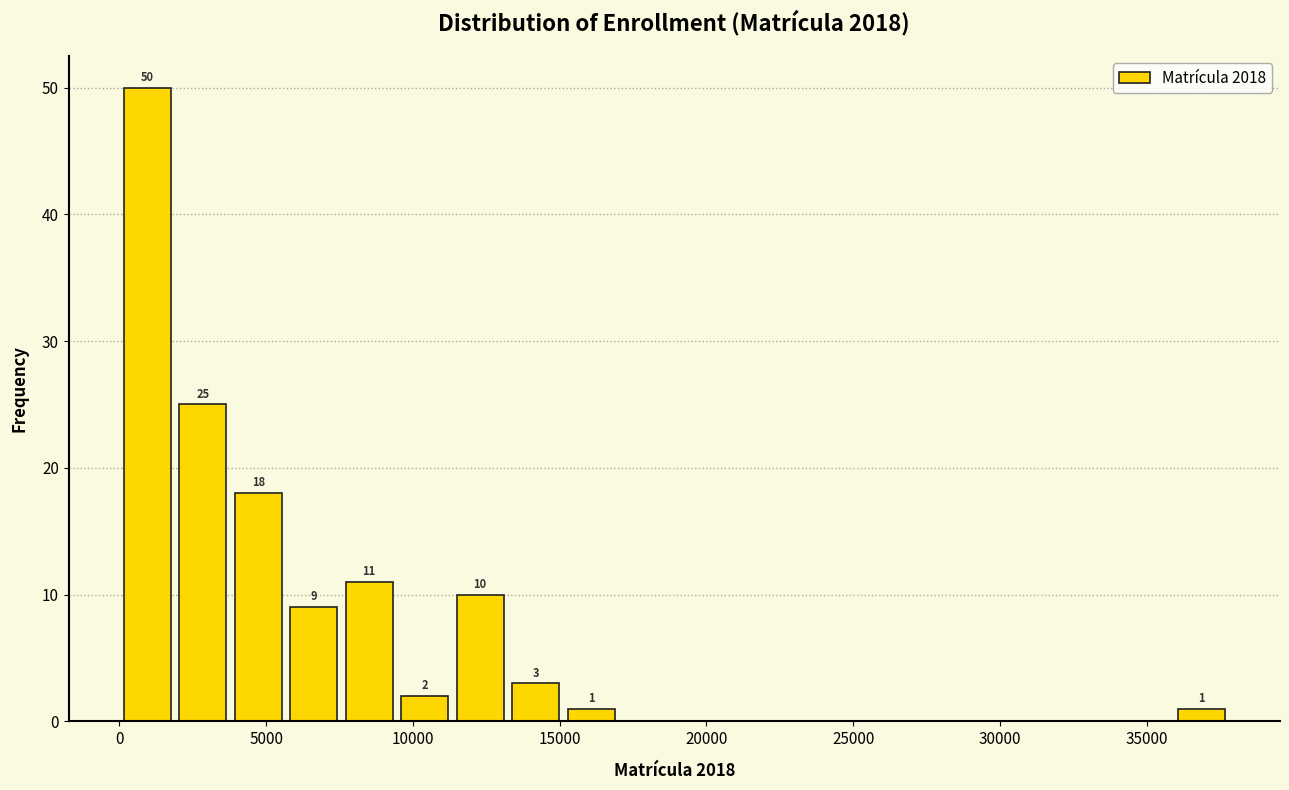

Read against the x-axis, roughly where is the centre of the tallest bar?

1000